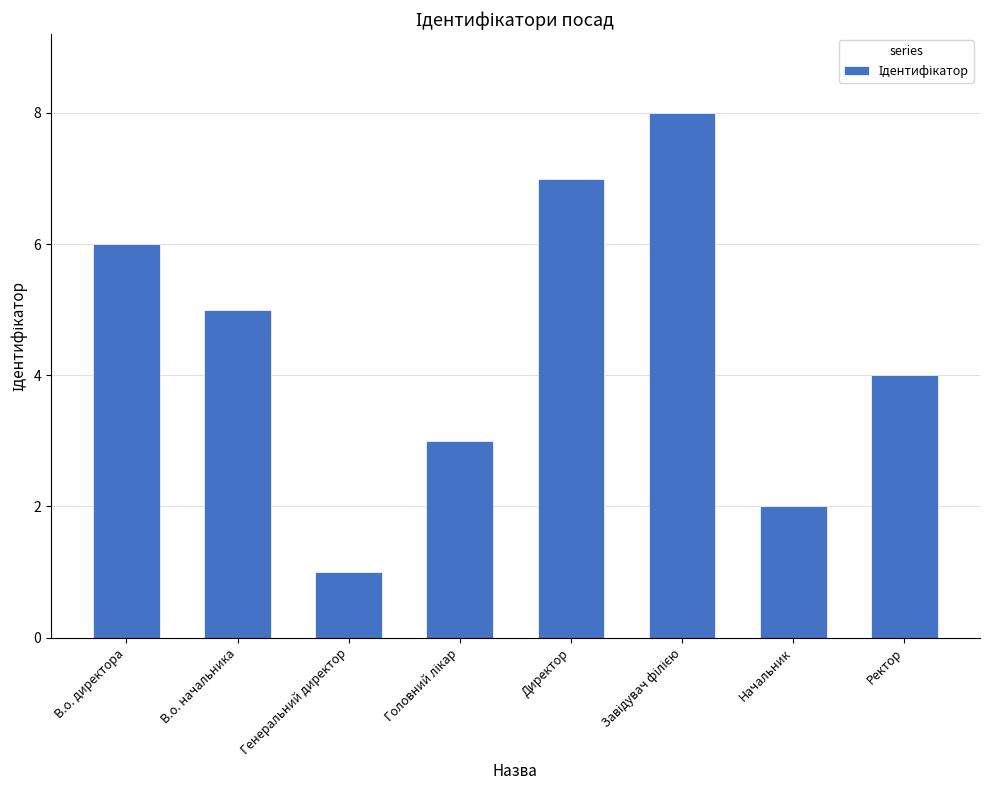

Are the bars horizontal?

No